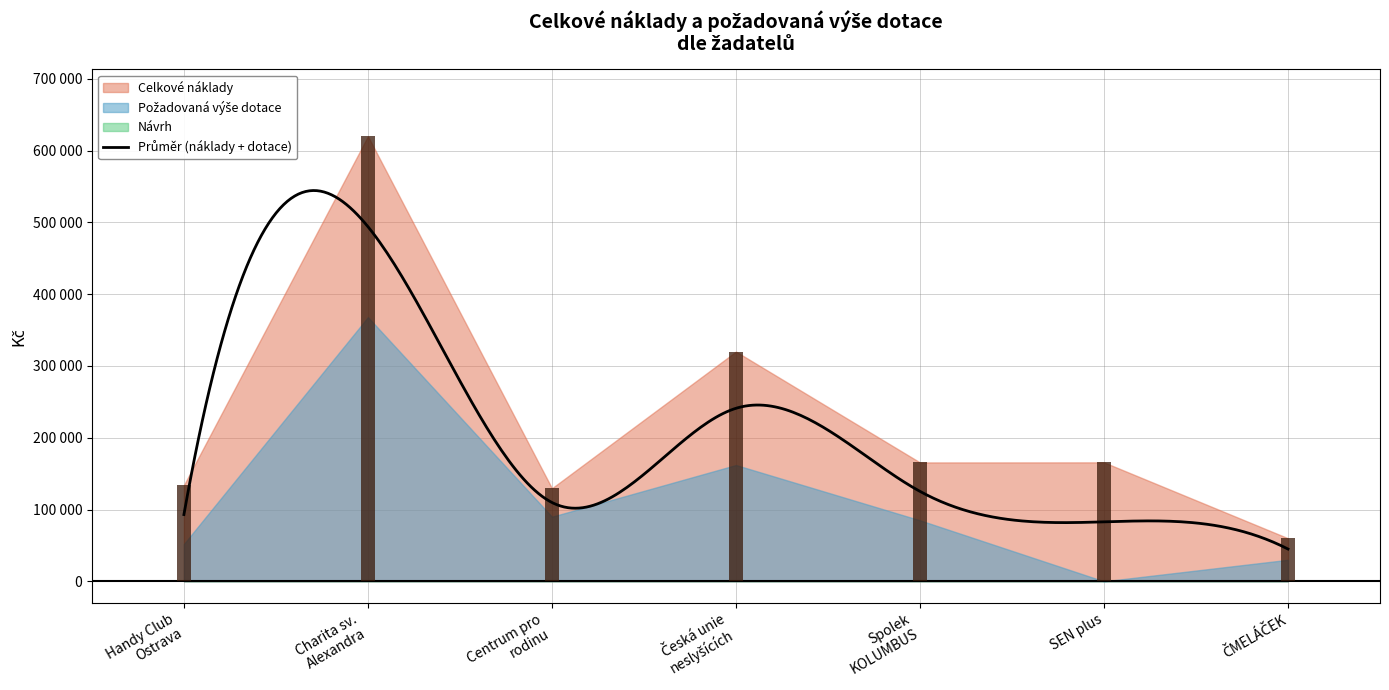

What is the label of the 6th bar from the right?

Charita sv.
Alexandra